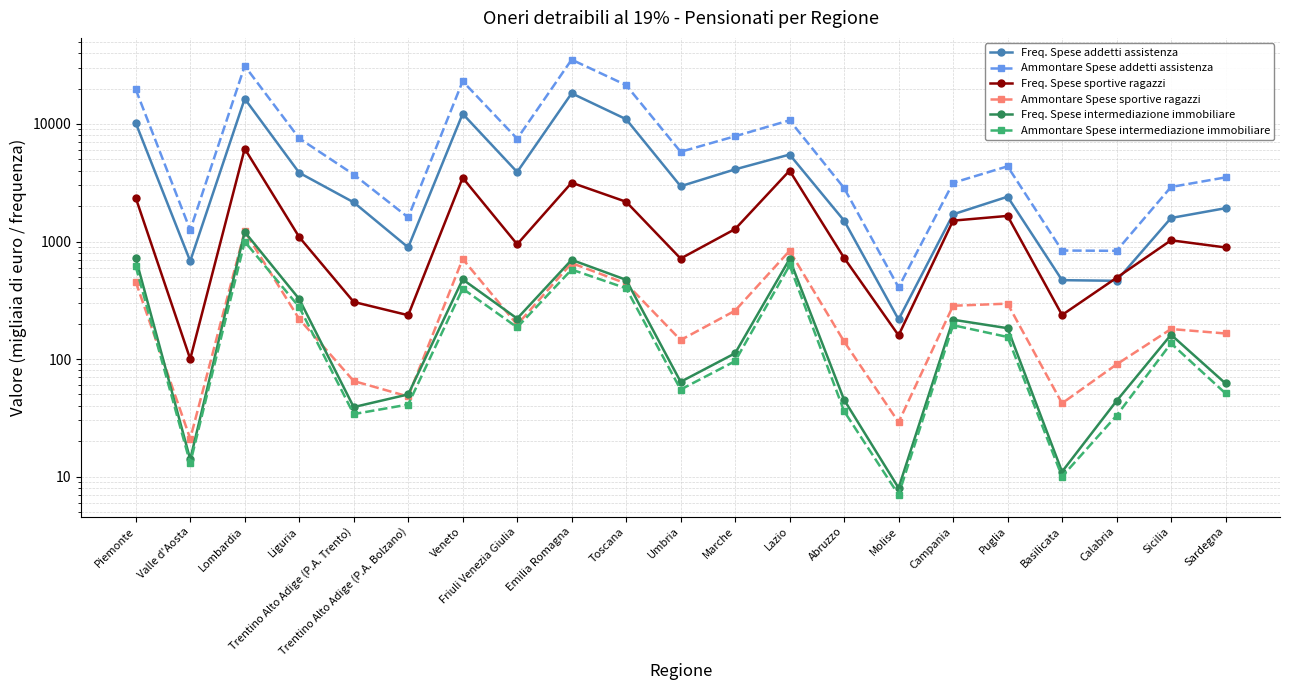

What is the sum of all Ammontare Spese addetti assistenza values?

195553